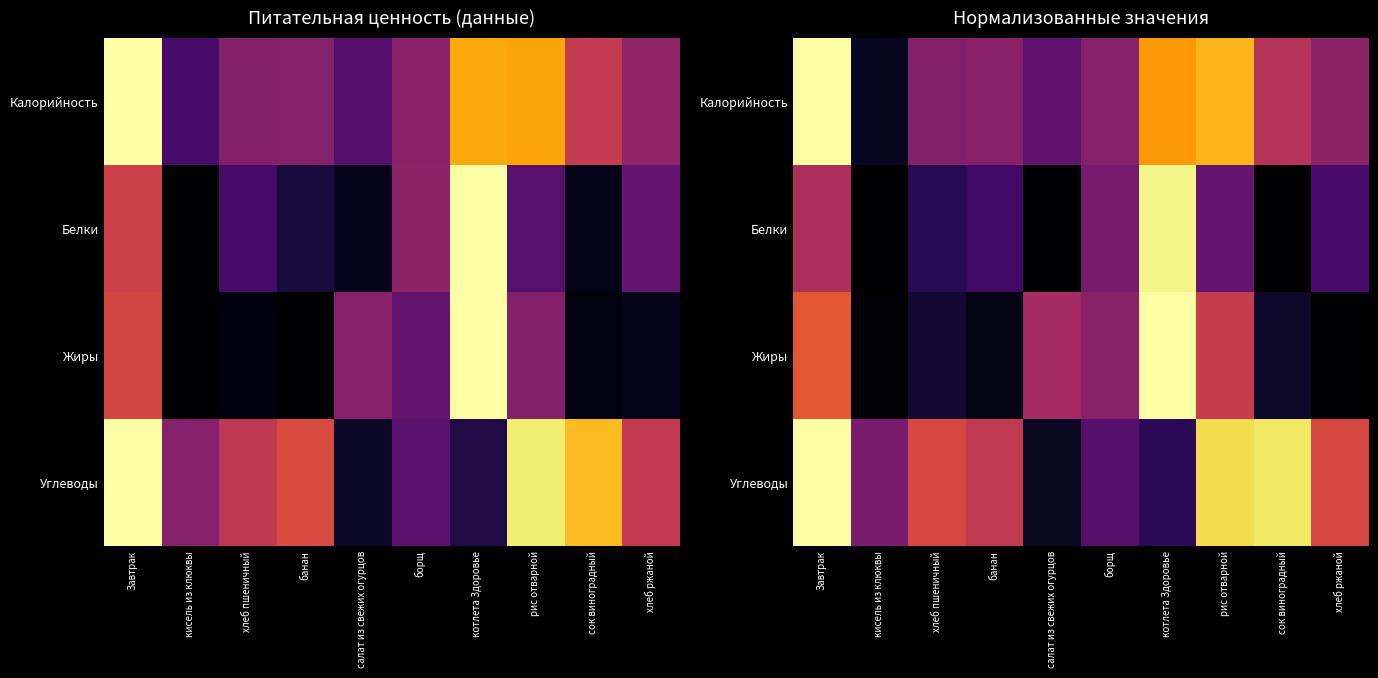

What is the greatest value displayed?

1.0